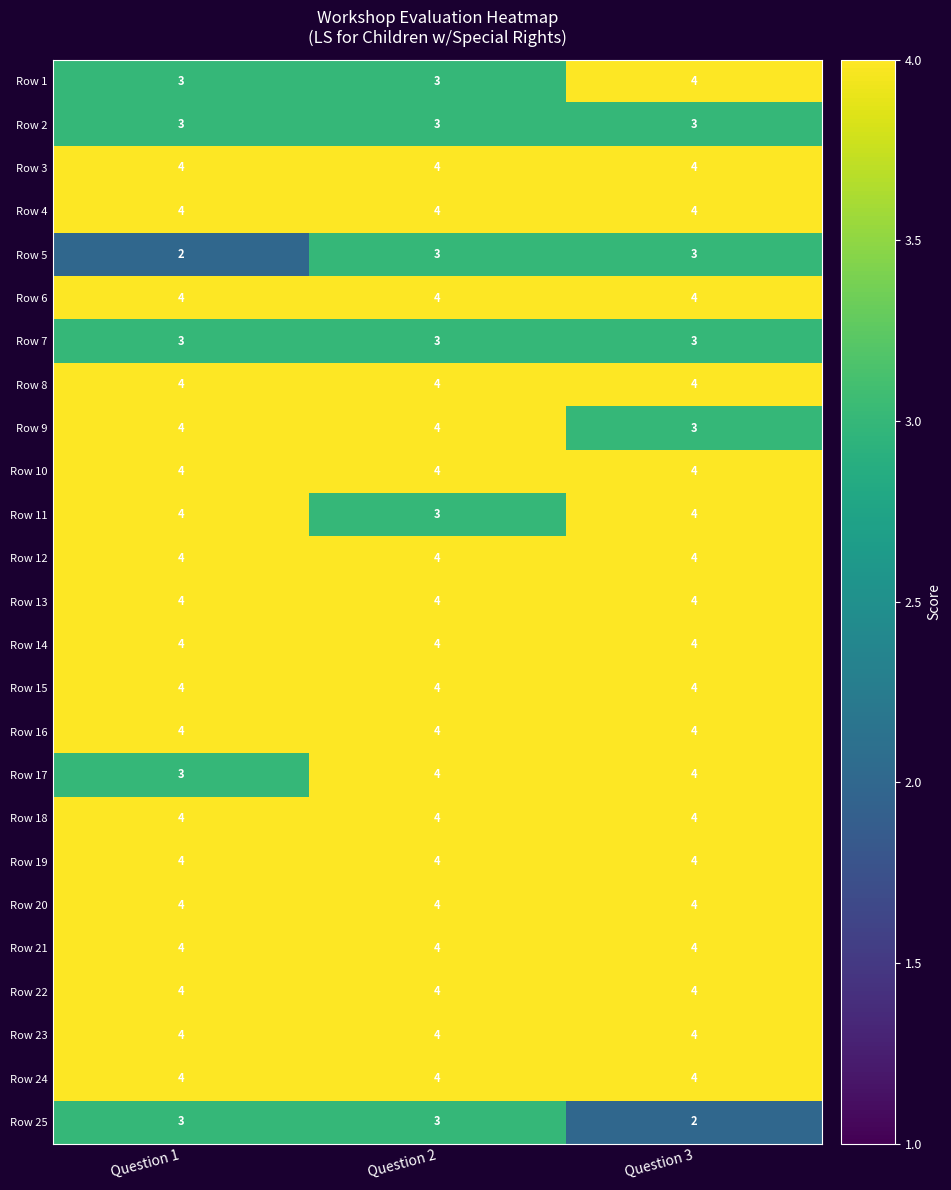

What is the spread (max minus min) of values at Question 2?

1